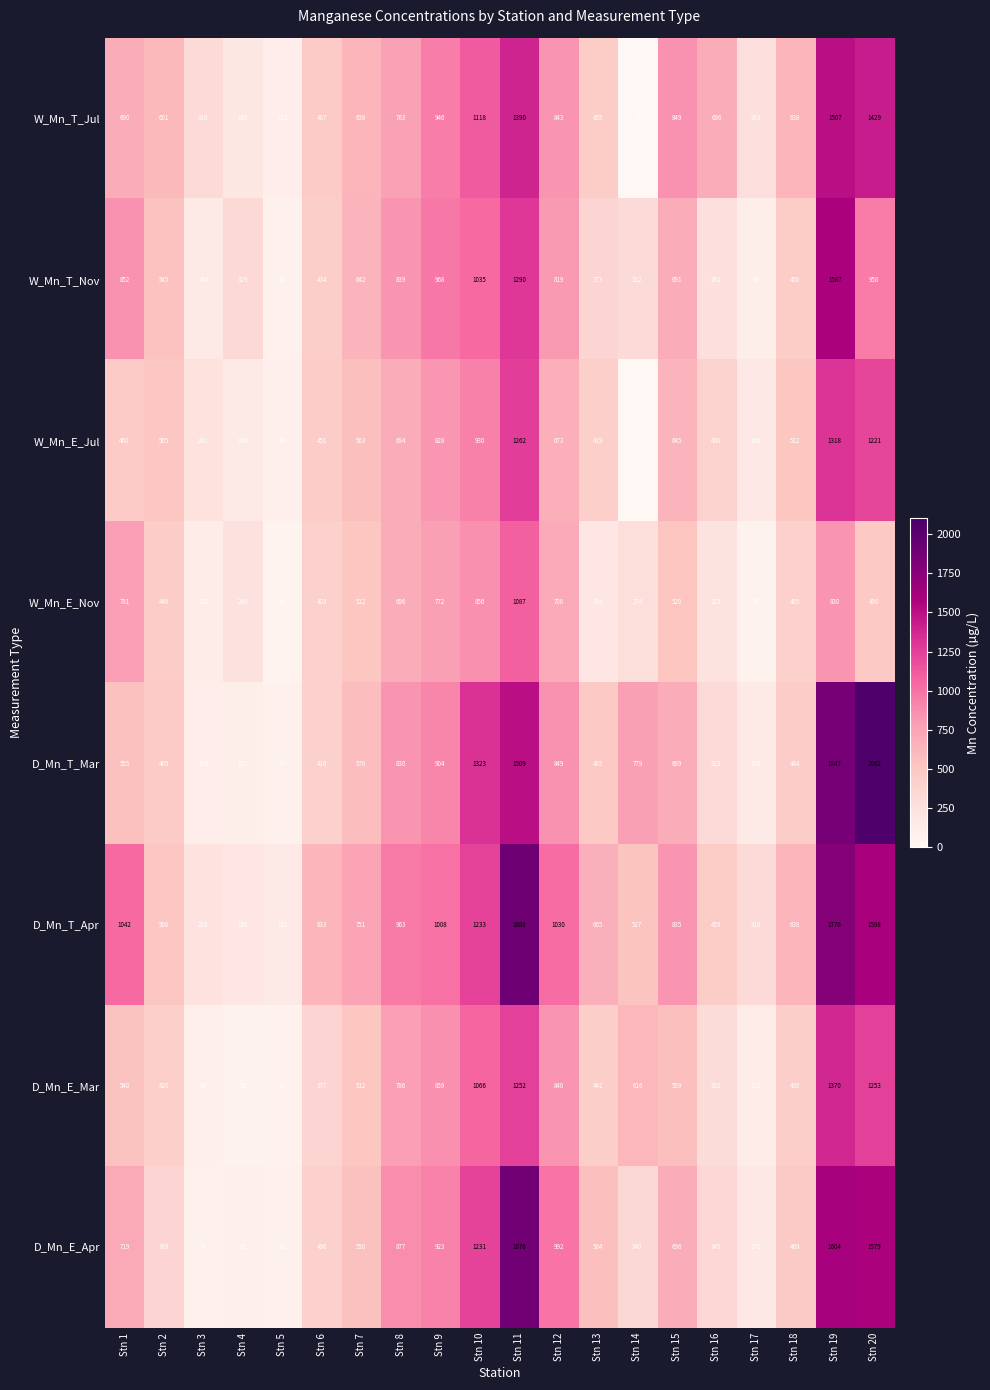

What is the difference between the highest and lowest values at Stn 3?

240